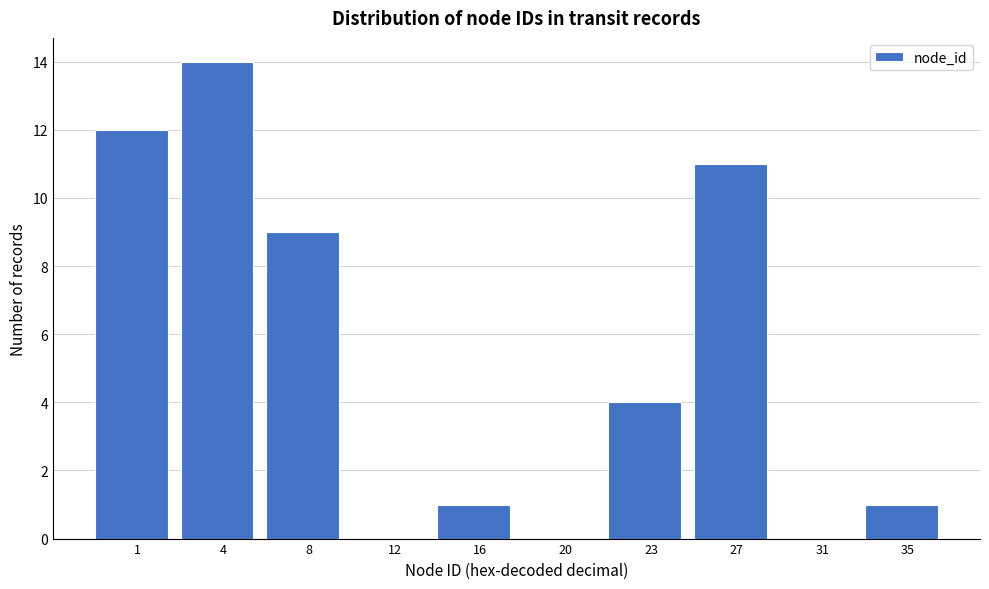

Reading left to right, transcribe all the data shown in this chart.

1=12	4=14	8=9	12=0	16=1	20=0	23=4	27=11	31=0	35=1